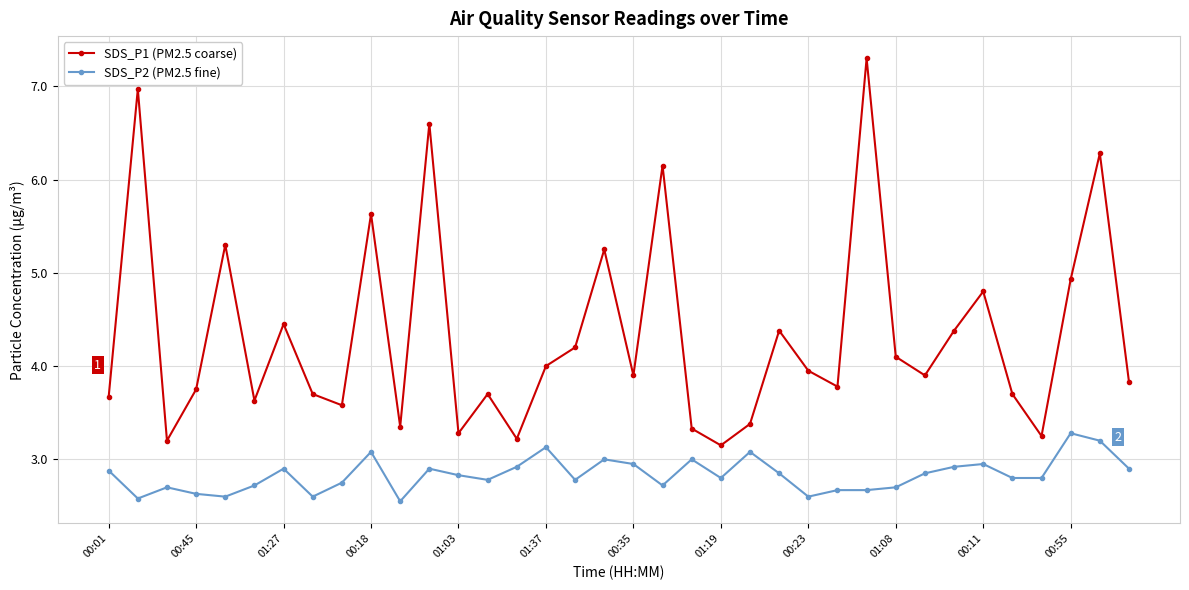

What is the value of the SDS_P1 (PM2.5 coarse) point at the 1st from the left?

3.7